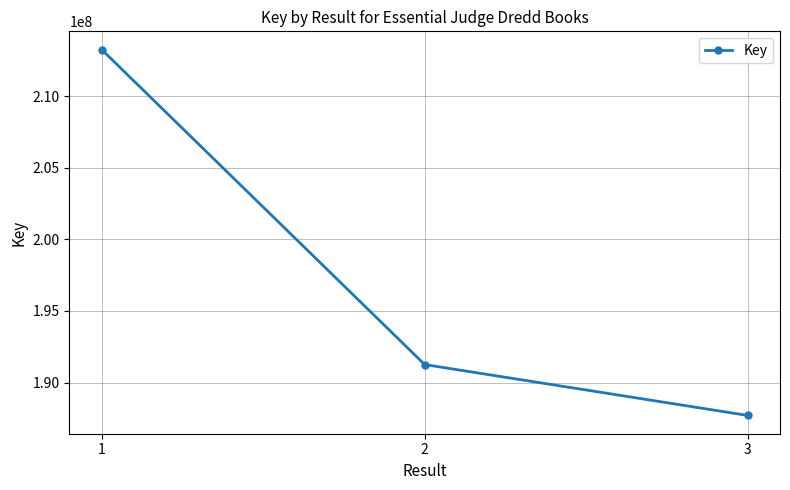

Reading left to right, extract all data points from this chart.

213260484	191253751	187700387